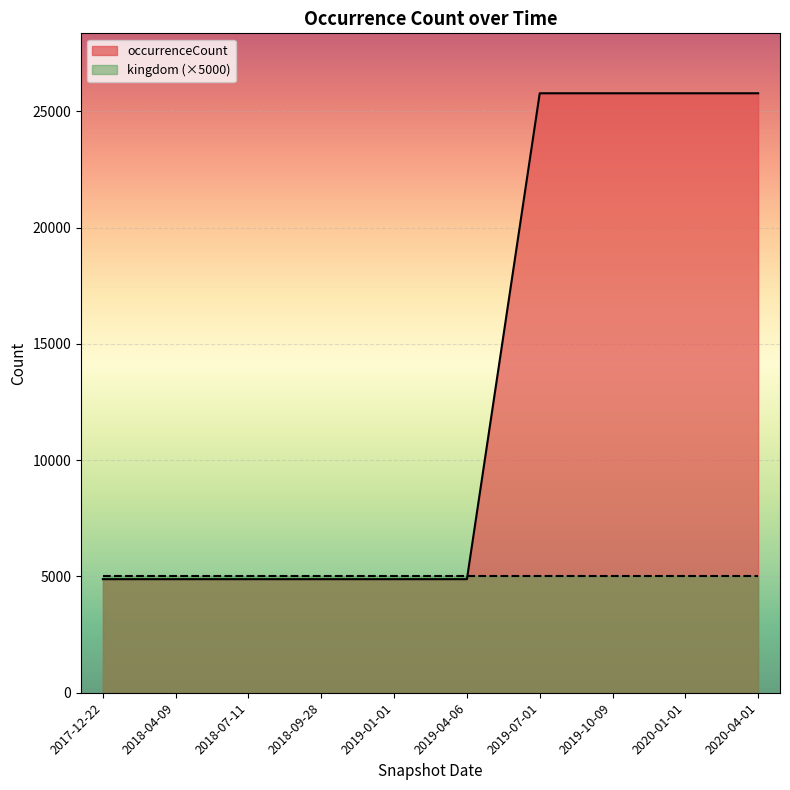

True or false: the data shows 2230 at 2018-07-11.

False